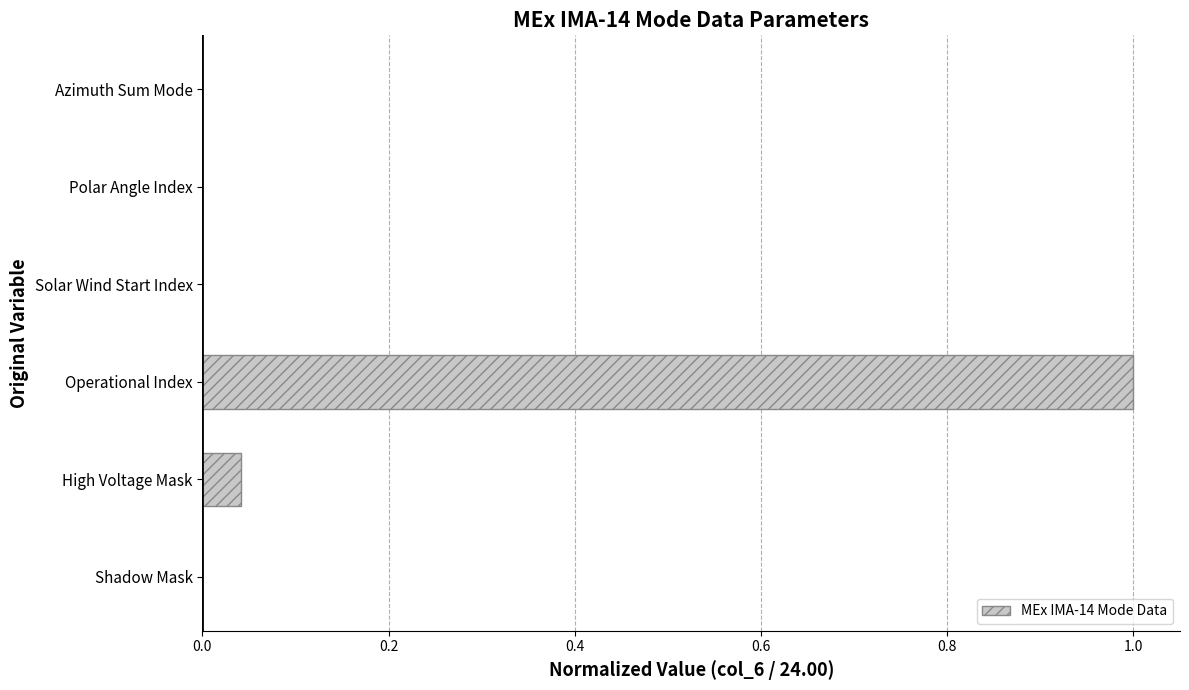

Does the chart contain stacked bars?

No